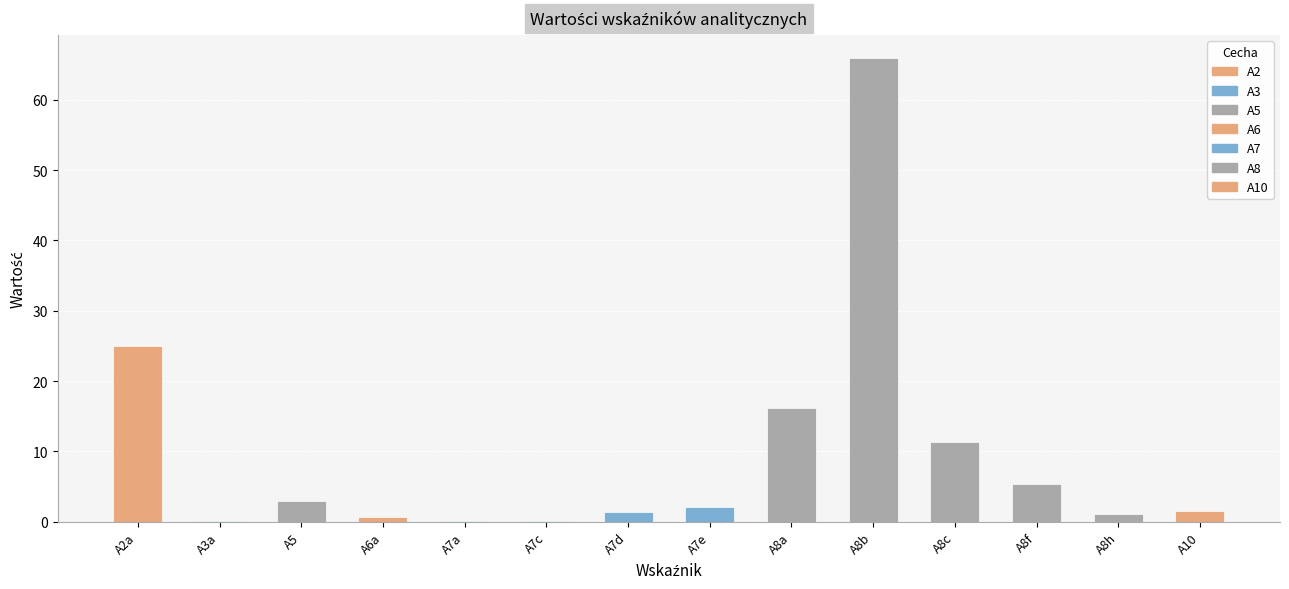

What is the average value?

9.6